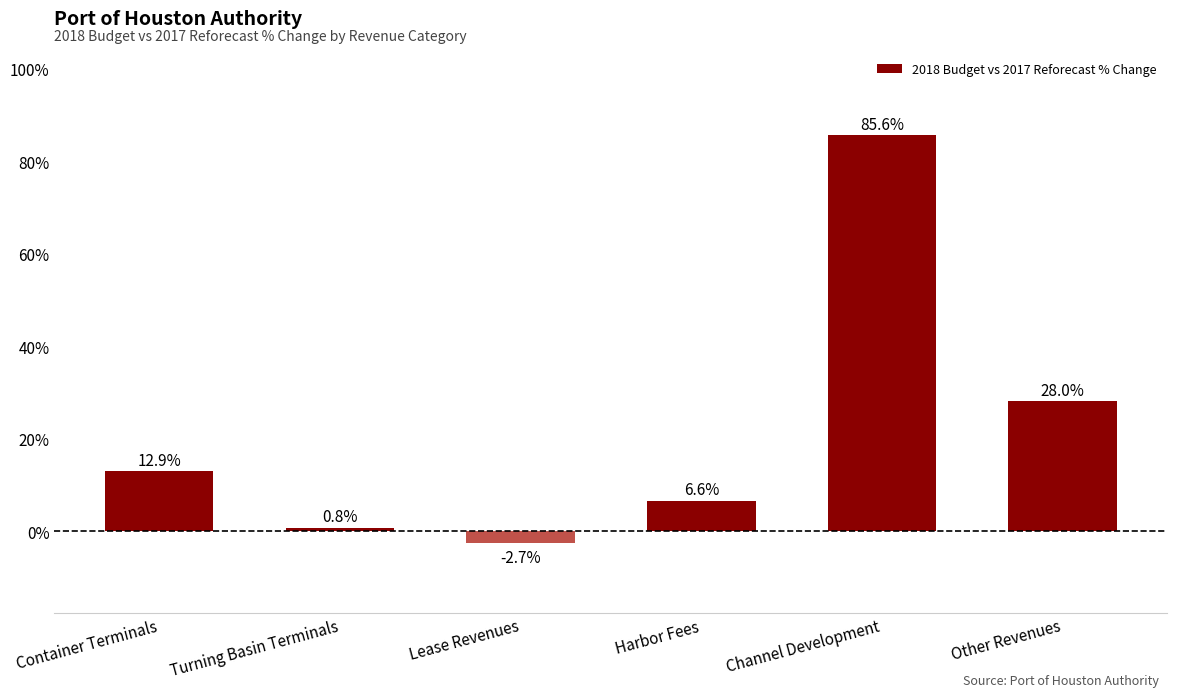

What is the label of the 4th bar from the right?

Lease Revenues